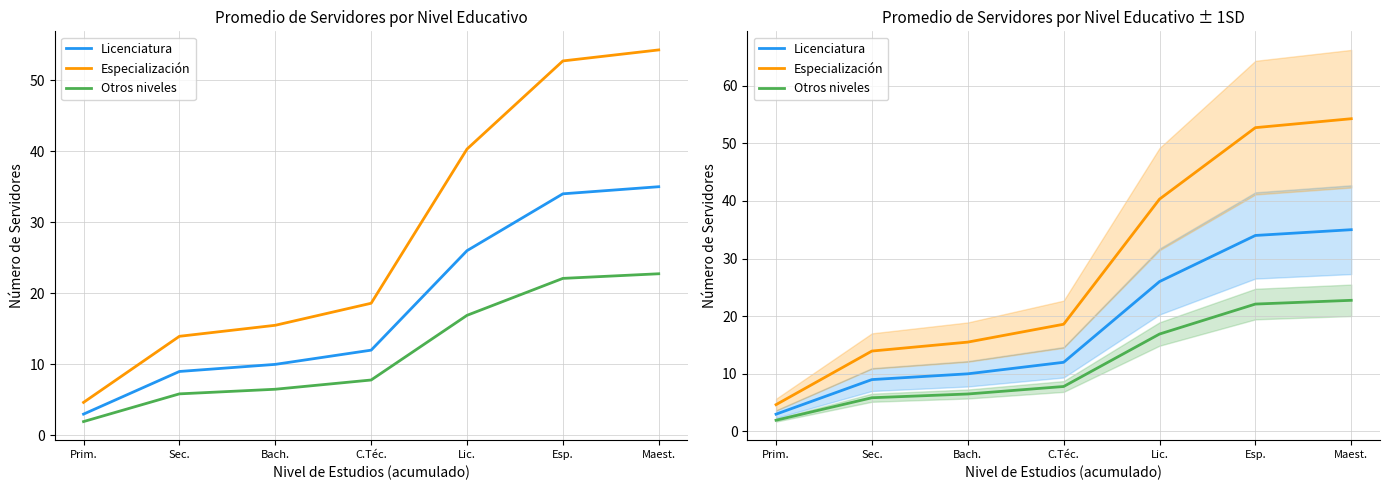

True or false: Otros niveles has a value of 2.0 at Prim..

True